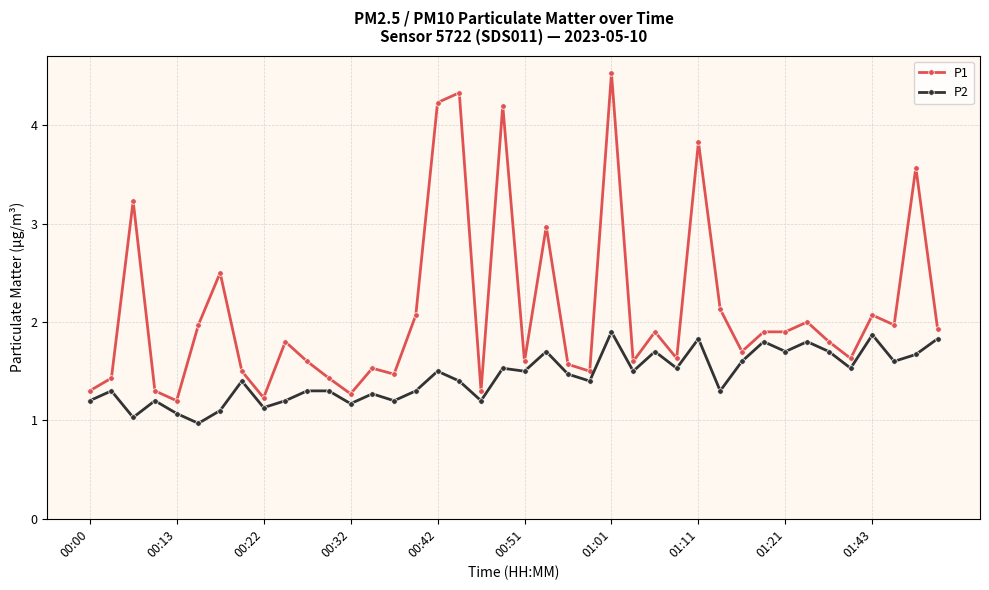

Which series has the largest total across all categories?

P1